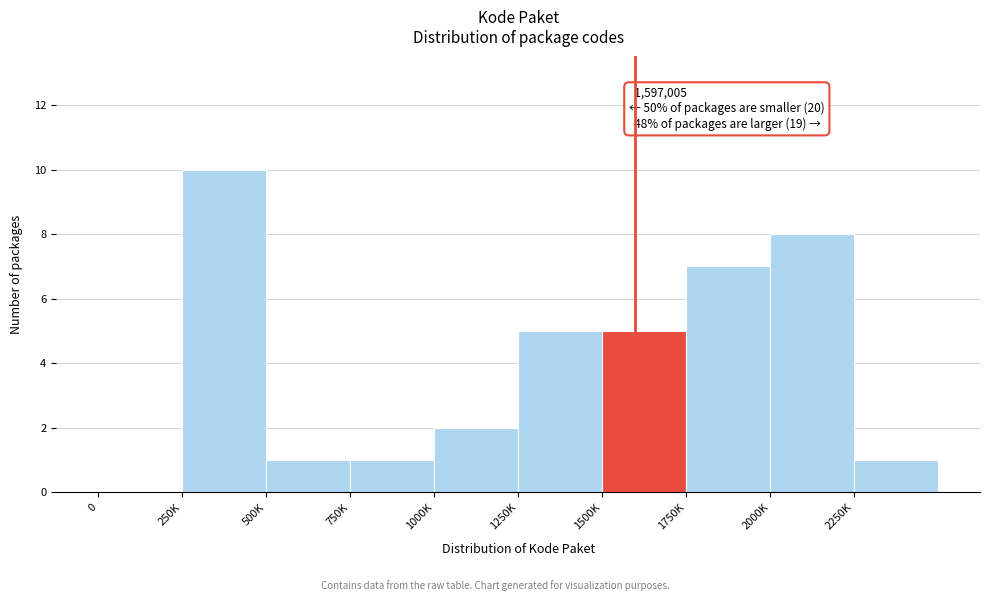

Reading left to right, extract all data points from this chart.

0=0	250K=10	500K=1	750K=1	1000K=2	1250K=5	1500K=5	1750K=7	2000K=8	2250K=1